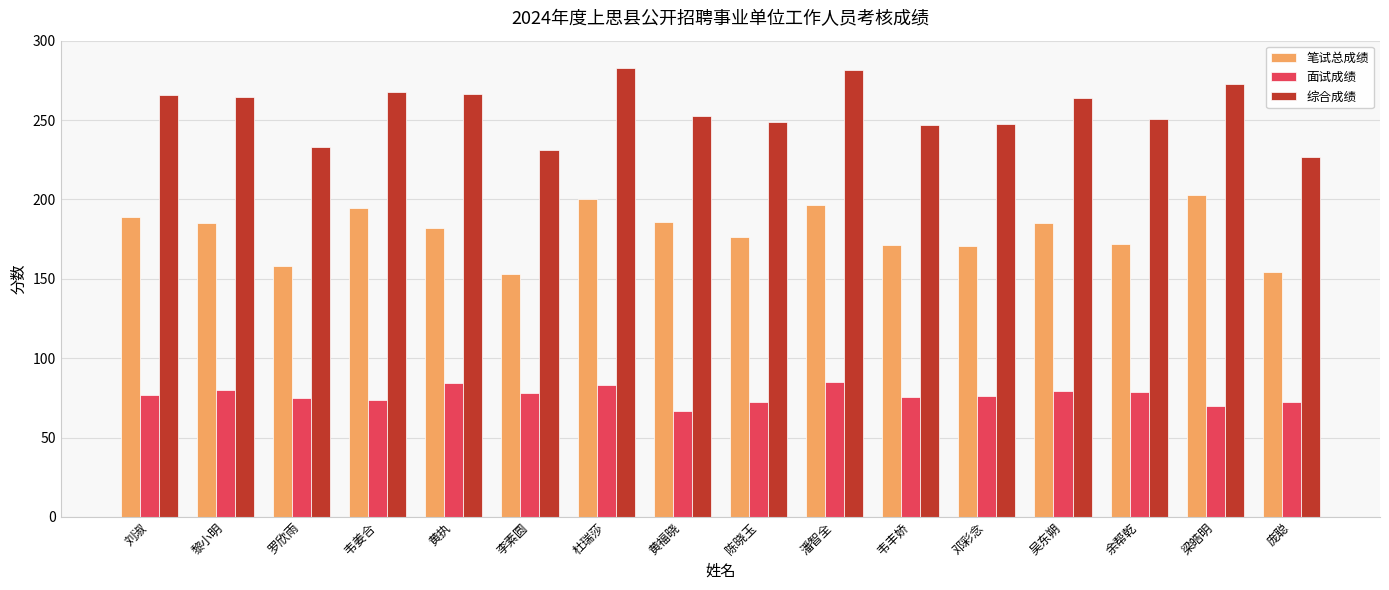

Rank the series by their average value, from lowest to highest.

面试成绩, 笔试总成绩, 综合成绩